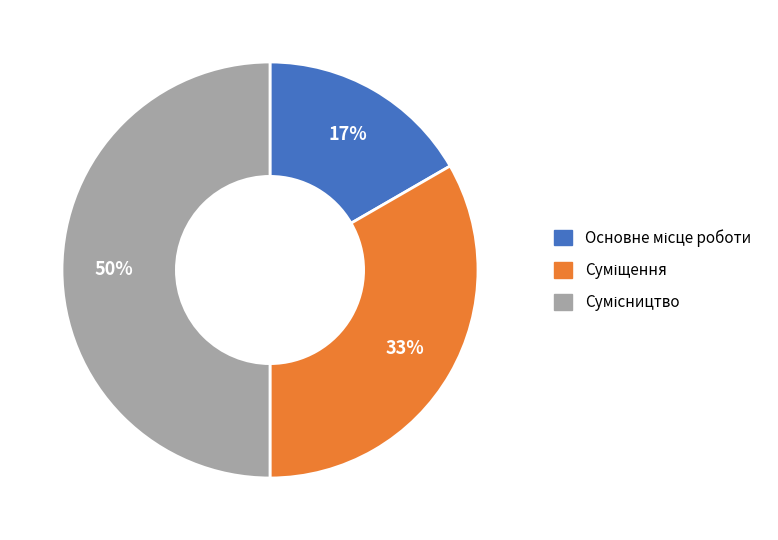

To the nearest percent, what is the average slice percentage?

33%